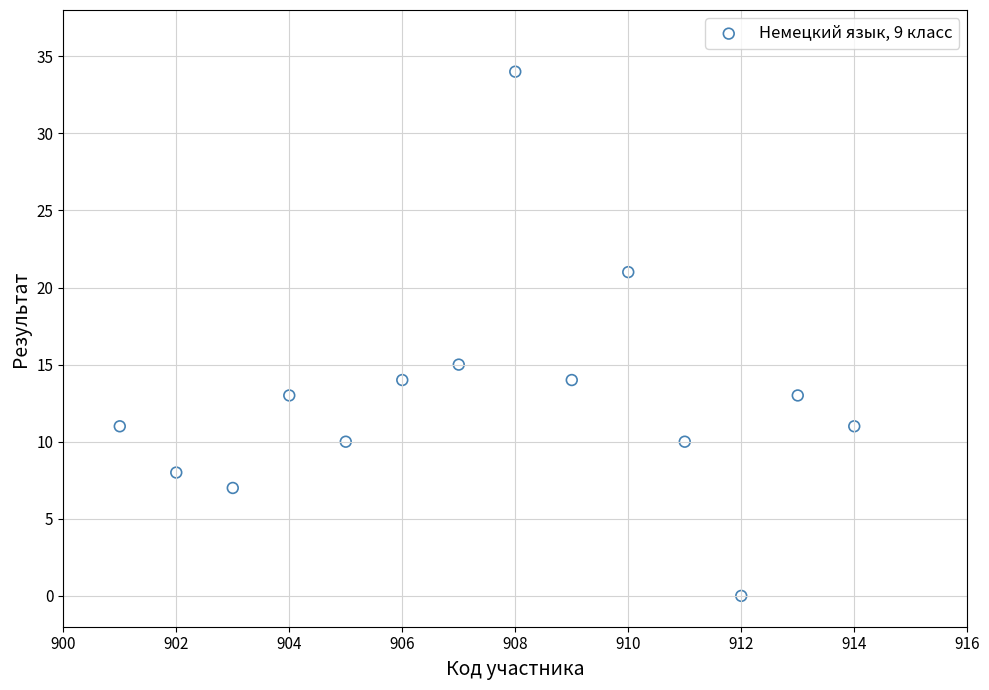

What is the range of X values (max minus min)?

13